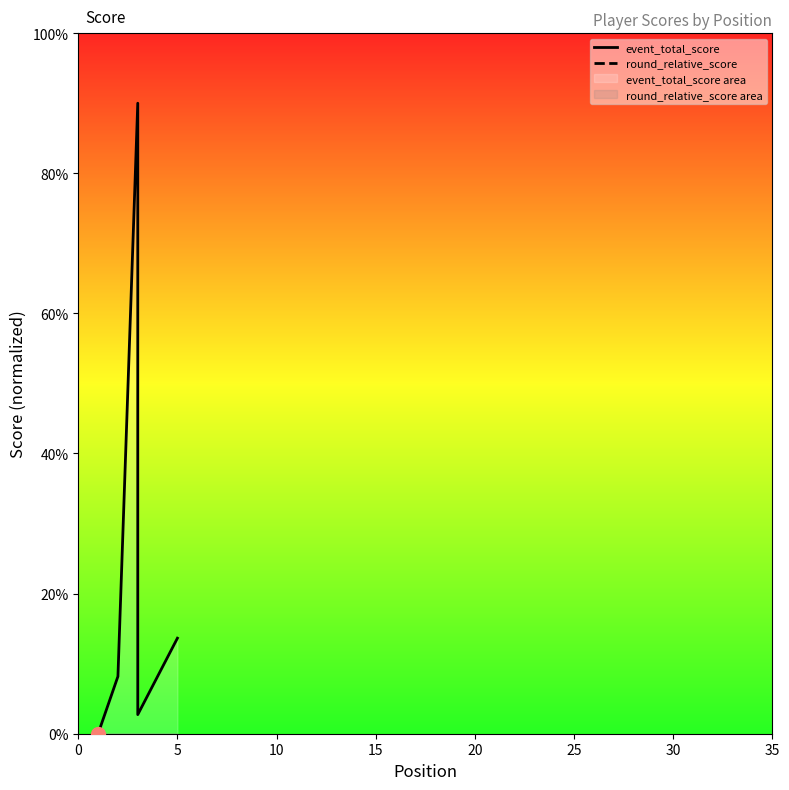

How many values in the event_total_score series exceed 8?

4